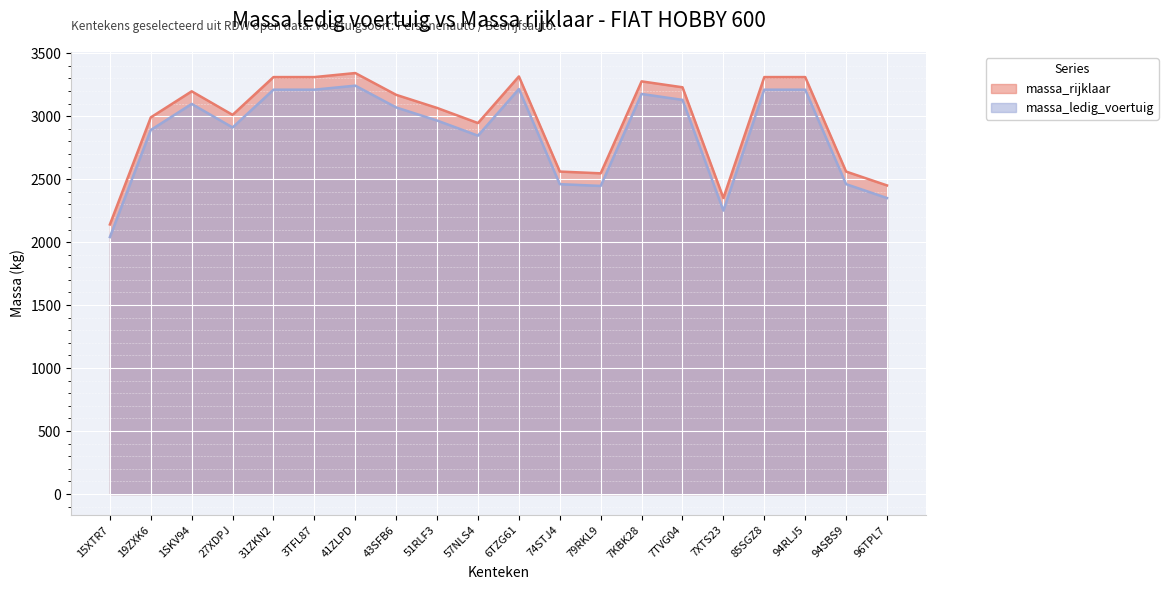

Is it true that massa_ledig_voertuig equals 4398 at 41ZLPD?

False